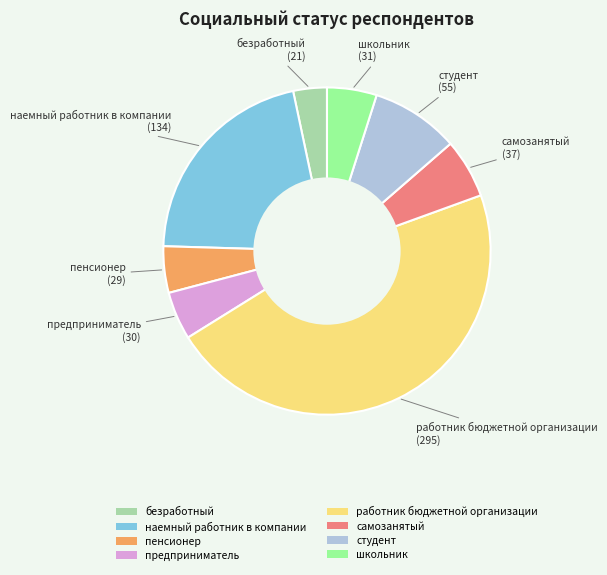

True or false: предприниматель accounts for 5% of the total.

True